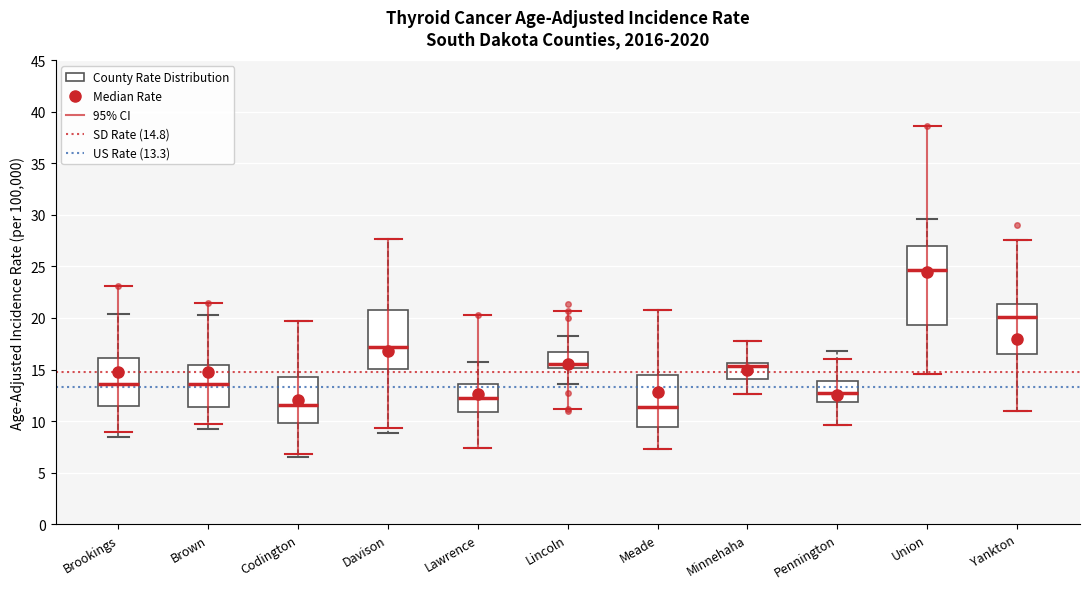

Which box has the highest median line?

Union